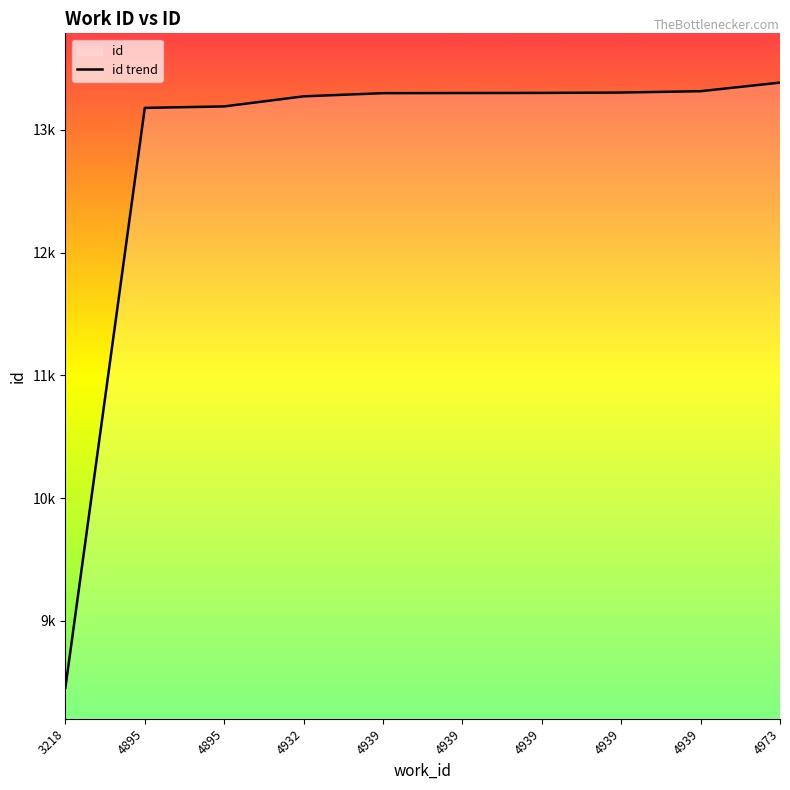

Between 4895 and 4939, which is larger?

4939